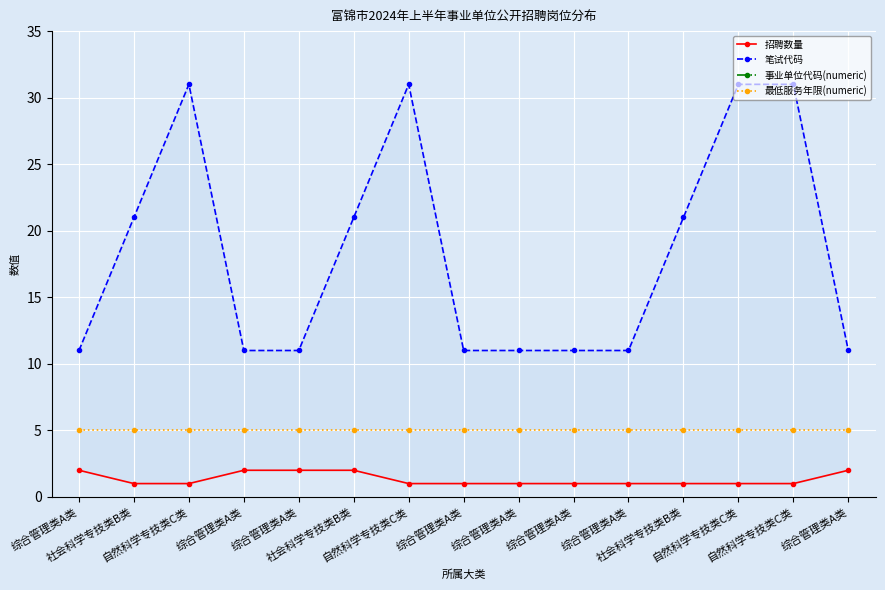

True or false: 招聘数量 and 最低服务年限(numeric) intersect in this chart.

False